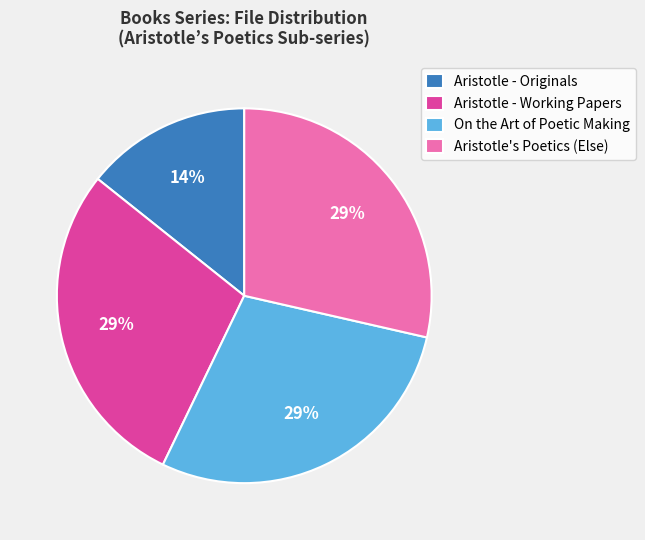

True or false: Aristotle - Originals accounts for 14% of the total.

True